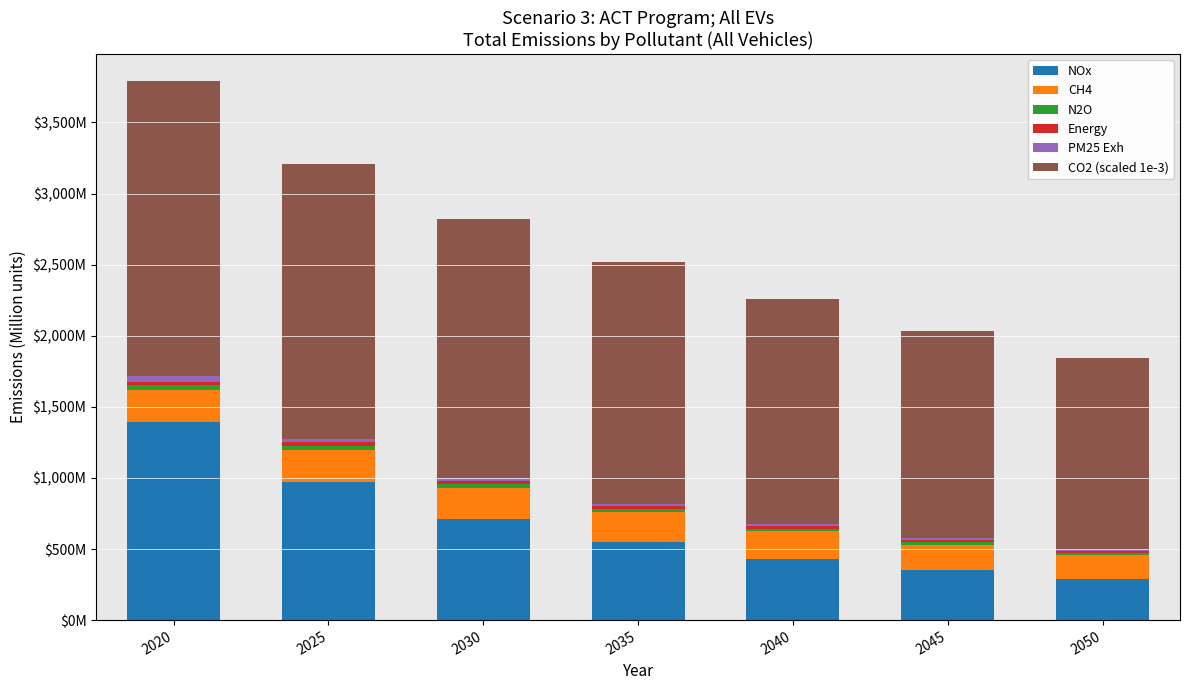

What is the difference between the CH4 values at 2045 and 2025?

45.0